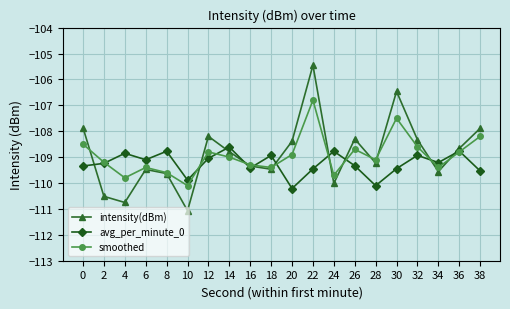

Between 8 and 32, which series saw the biggest shift?

intensity(dBm)